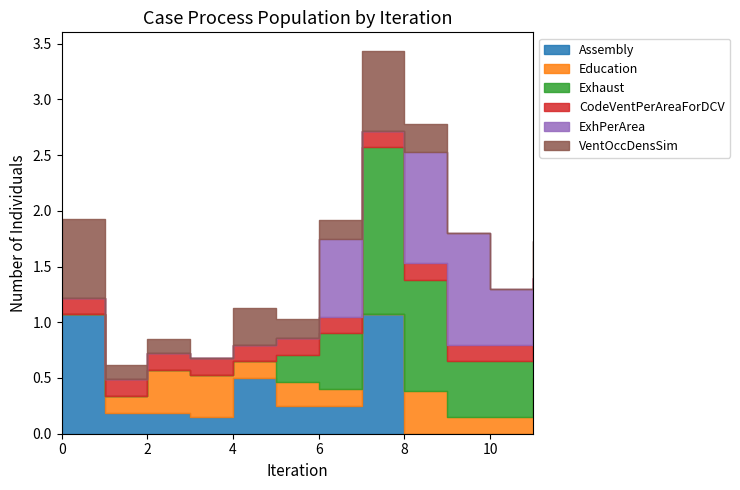

At which category is the sum across all series the highest?

7